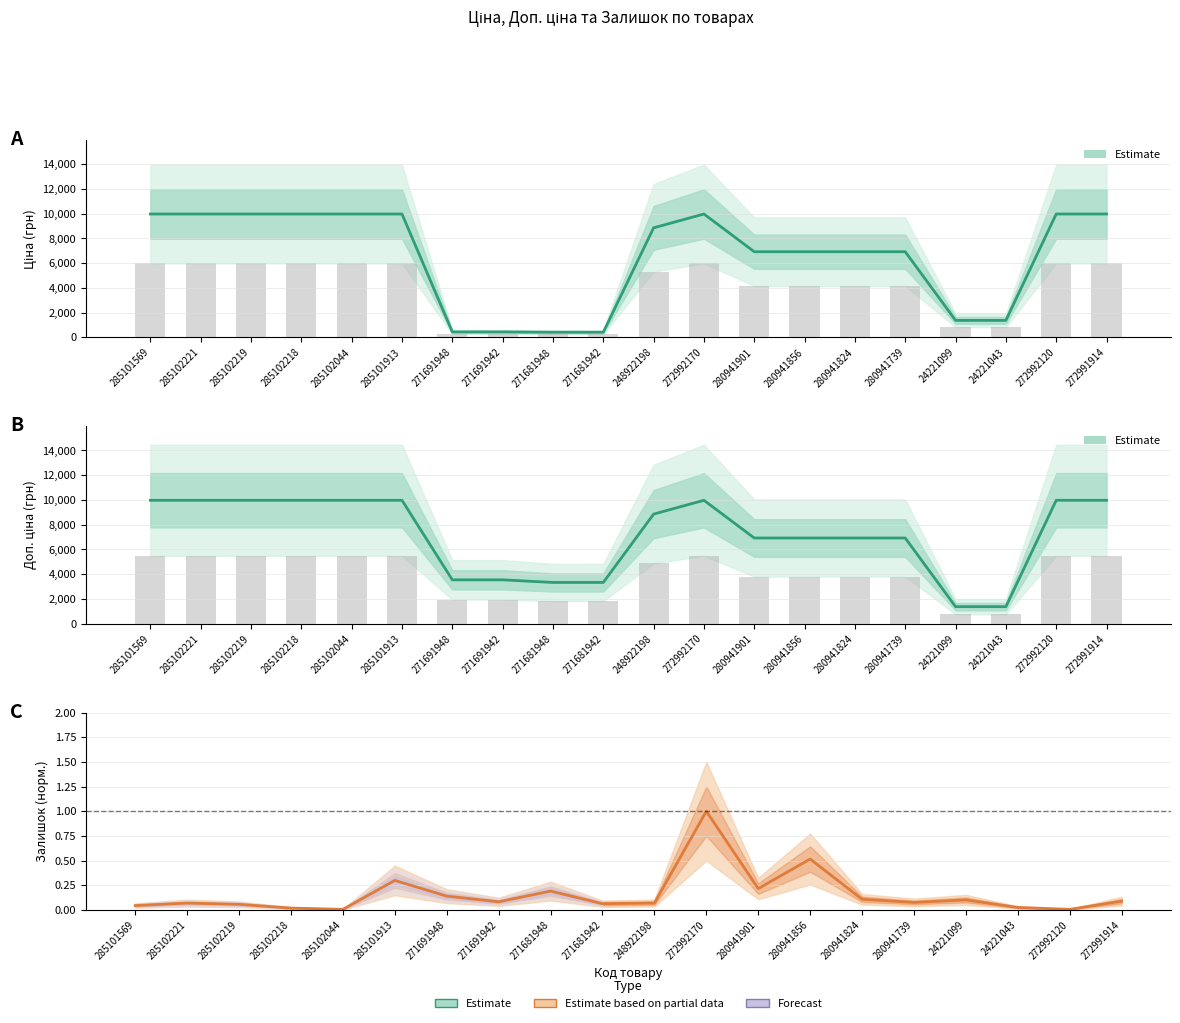

What is the total value across all series at 271681942?

3749.1